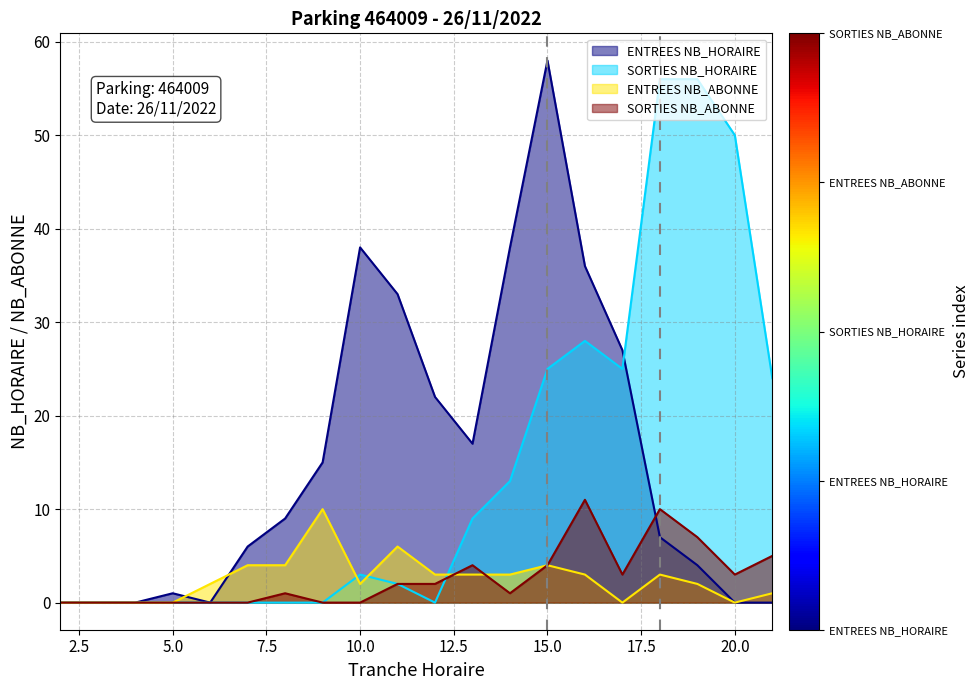

What is the average value of the ENTREES NB_HORAIRE series?

16